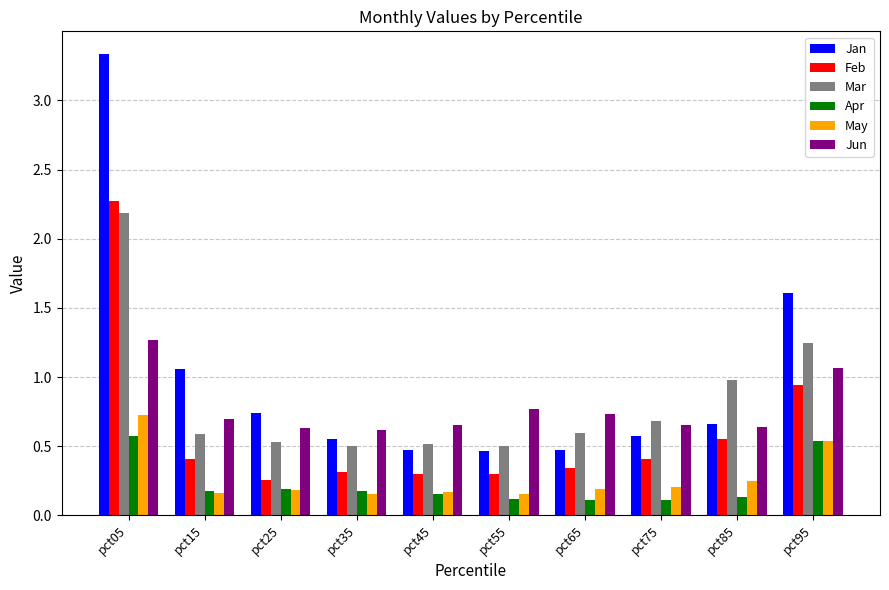

True or false: Jun has a value of 1.0 at pct45.

False